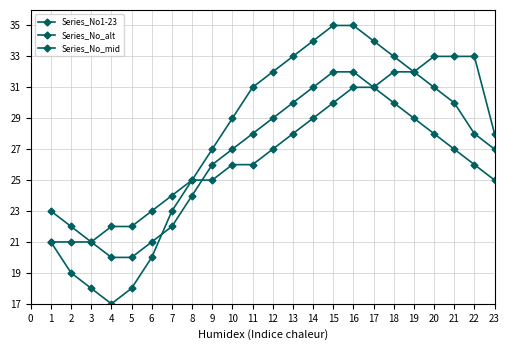

How many series are shown in this chart?

3